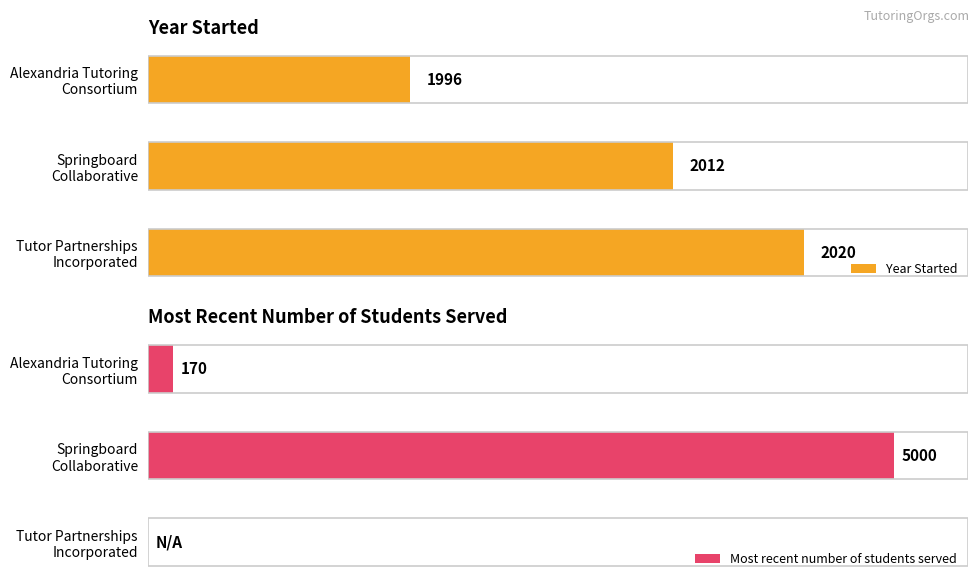

List the series in order of their peak value, highest first.

Most recent number of students served, Year Started